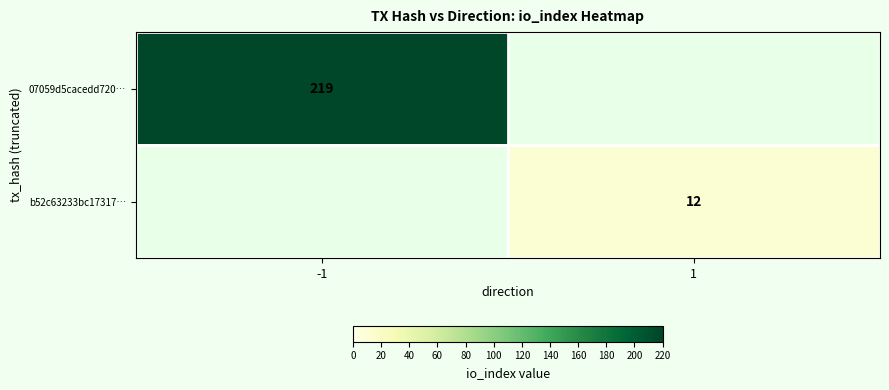

Is the value of 07059d5cacedd720… at -1 greater than the value of b52c63233bc17317… at 1?

Yes